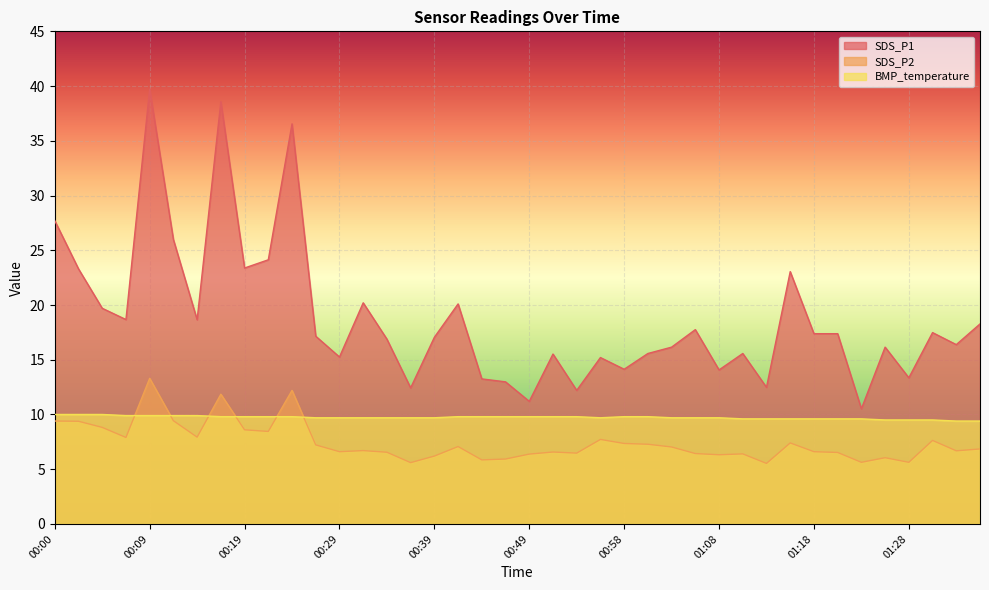

At which label does SDS_P1 reach its minimum?

01:23